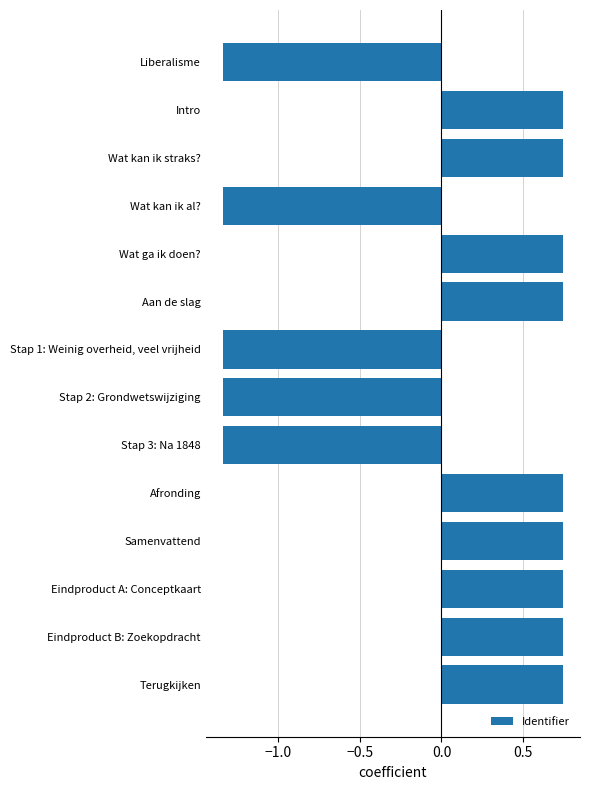

The value at Liberalisme is -0.4. True or false?

False